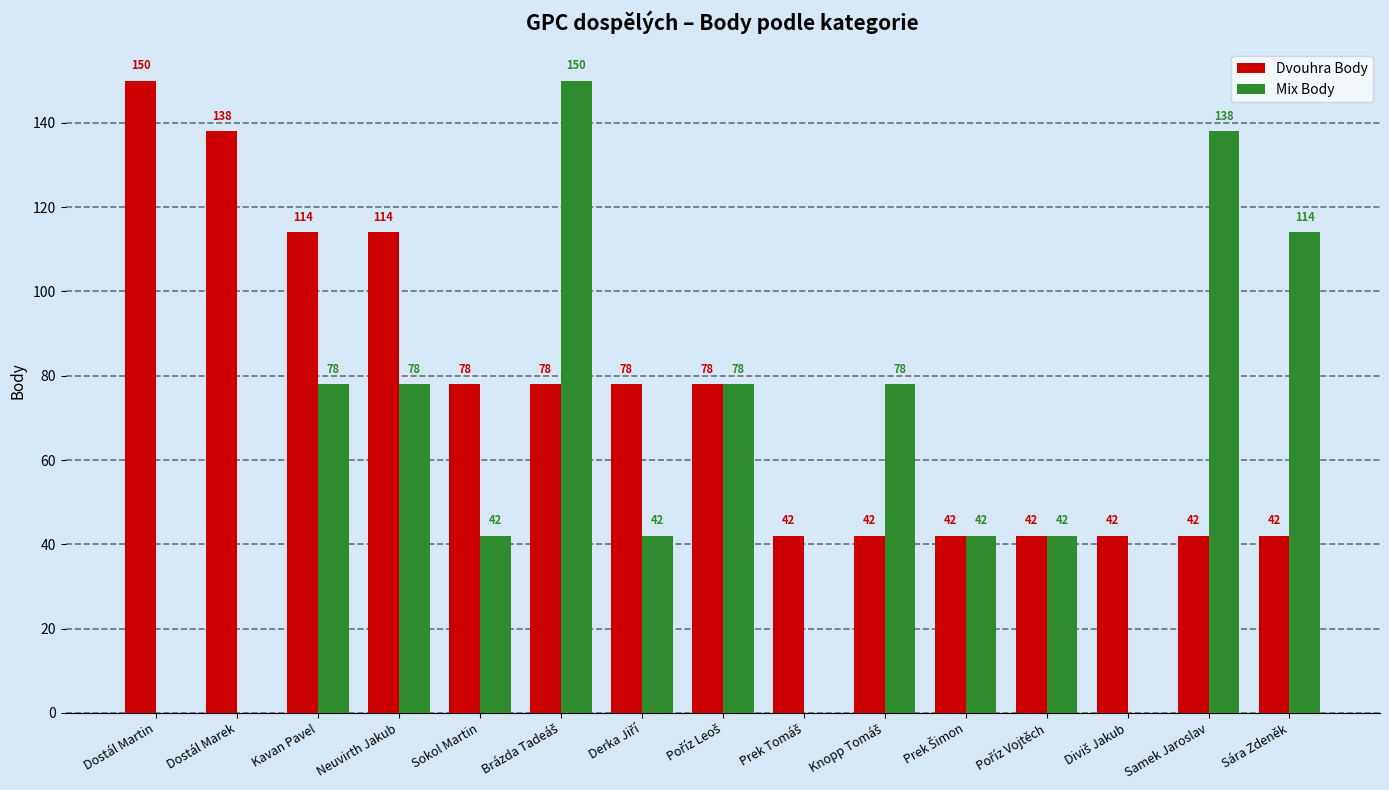

What is the sum of all Mix Body values?

882